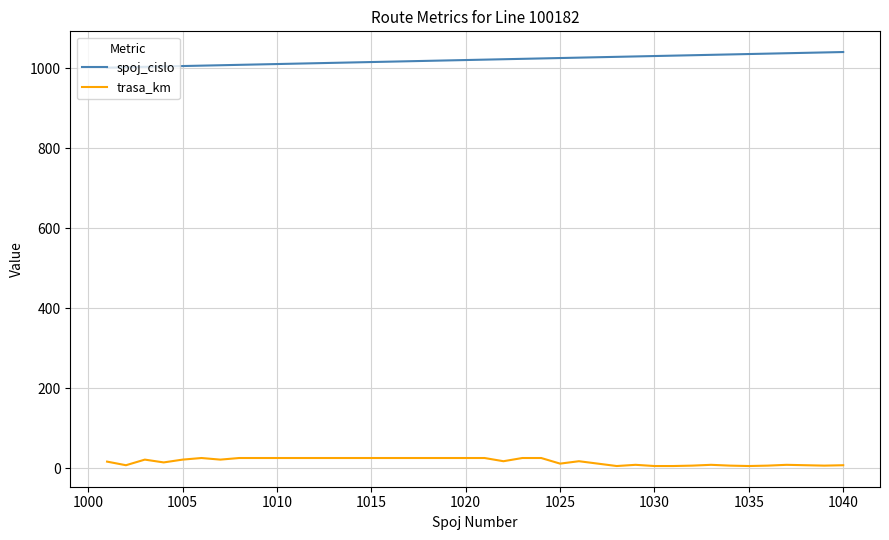

List the series in order of their overall mean, highest first.

spoj_cislo, trasa_km